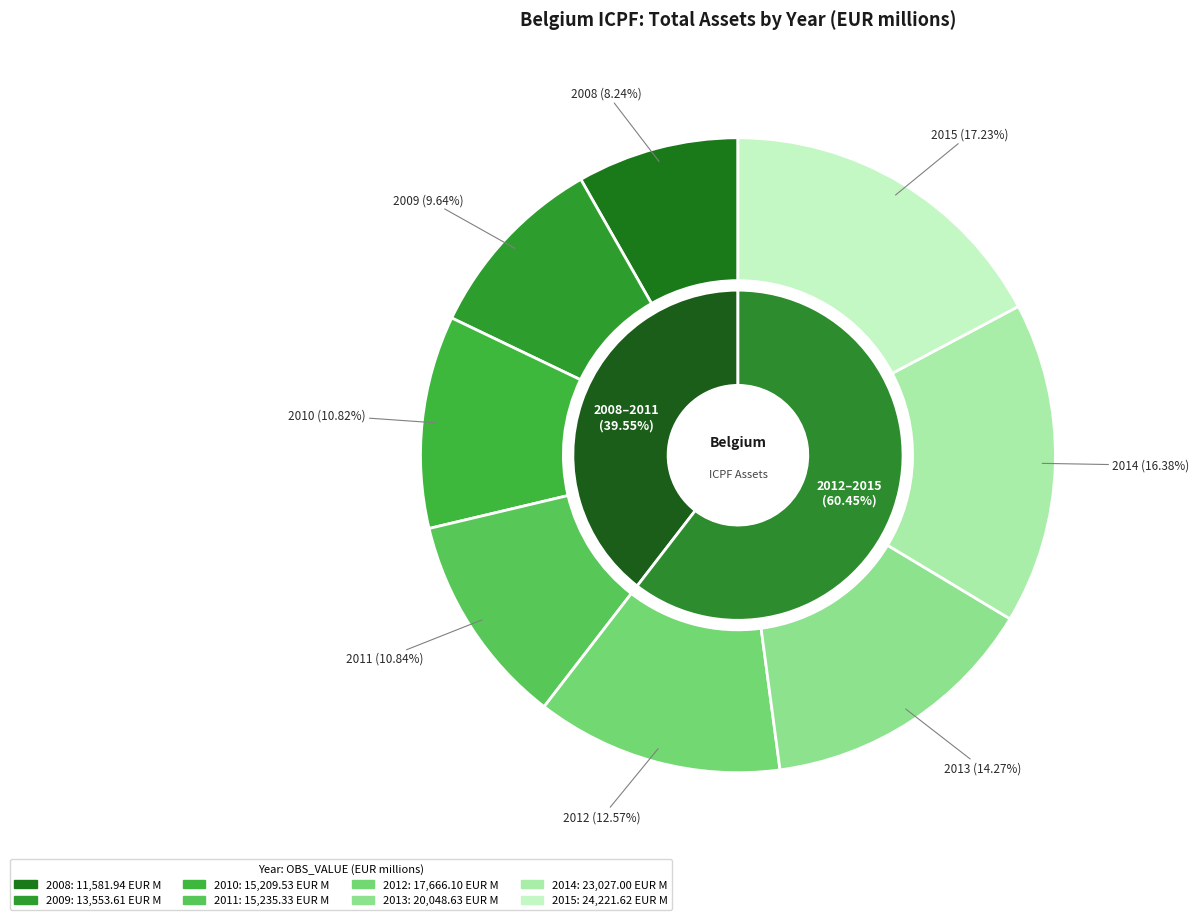

True or false: 2008 accounts for 1% of the total.

False